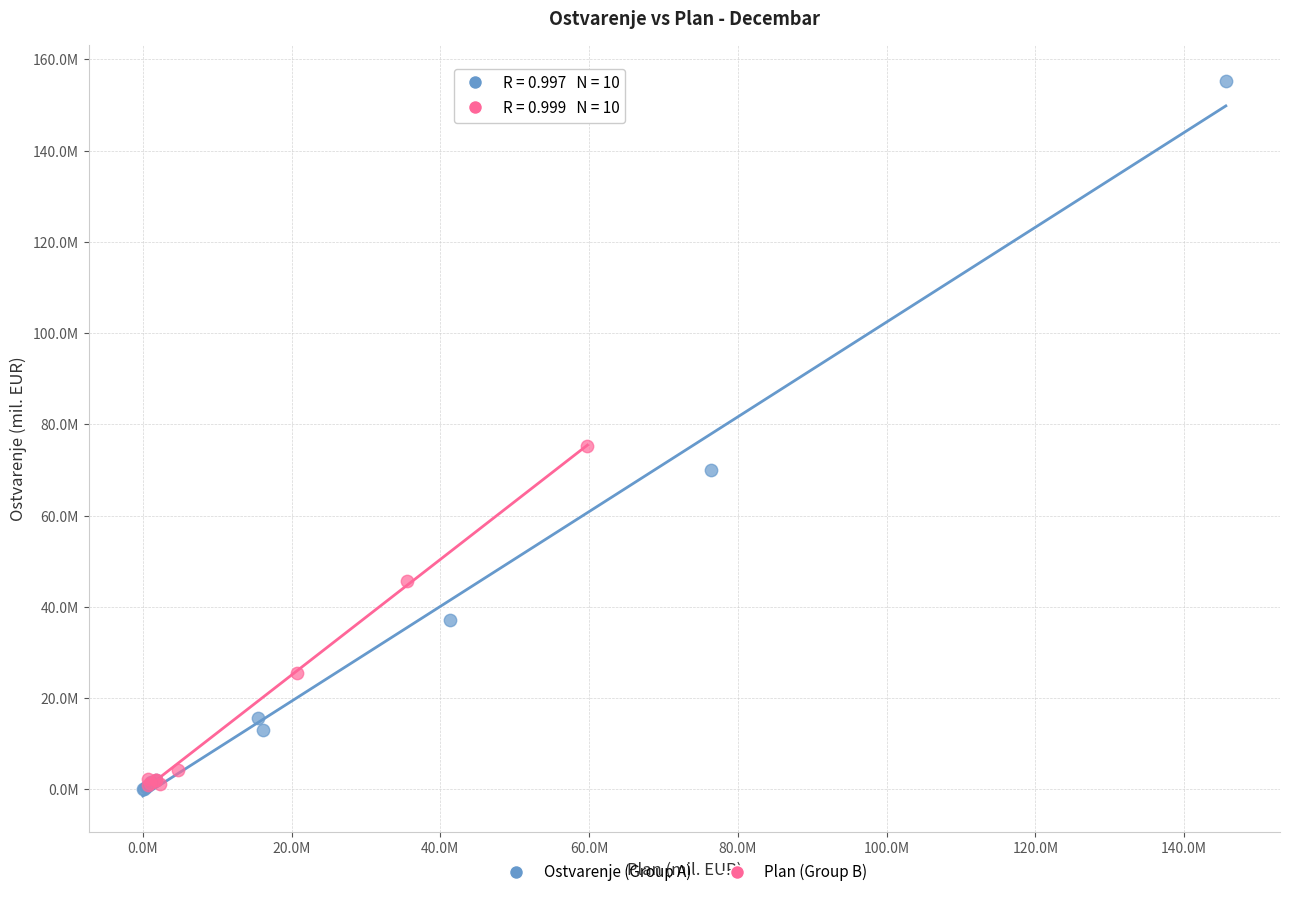

What are all the series names shown in the legend?

Ostvarenje (Group A), Plan (Group B)